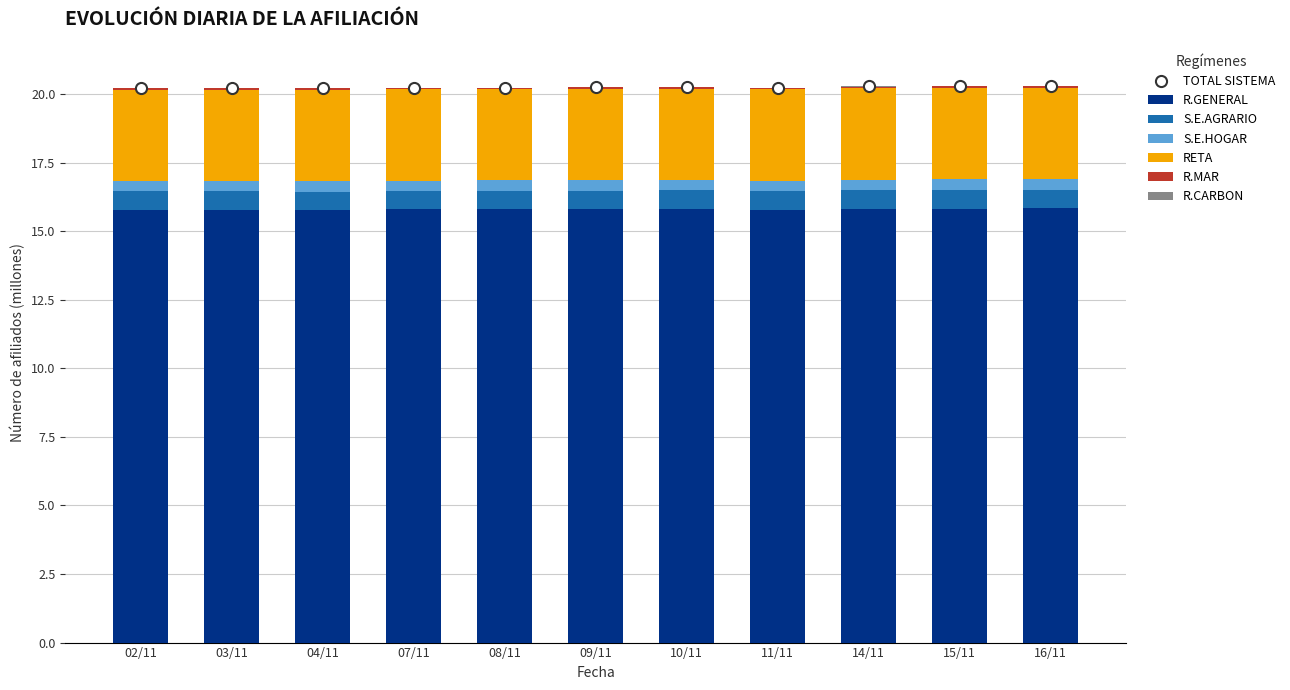

Rank the series at 03/11 from highest to lowest value.

R.GENERAL, RETA, S.E.AGRARIO, S.E.HOGAR, R.MAR, R.CARBON